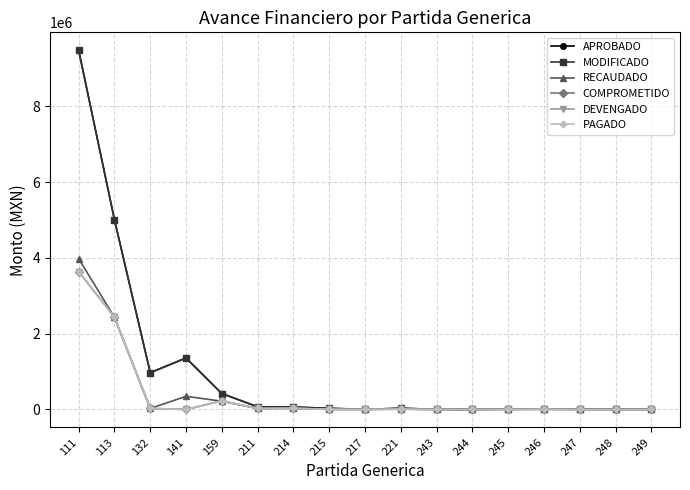

Which series has the widest spread of values?

APROBADO